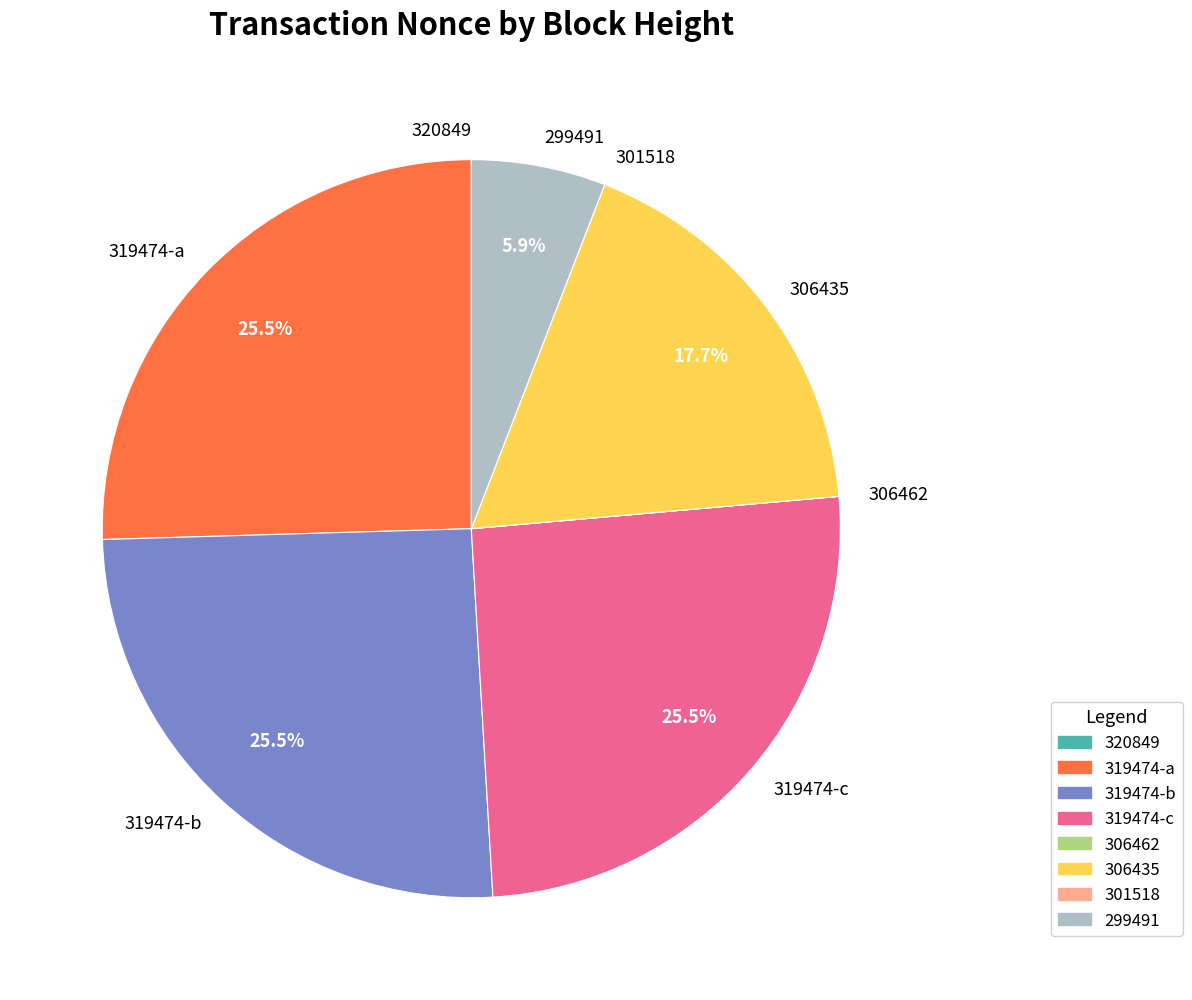

How much of the chart is everything except 299491?

94.1%